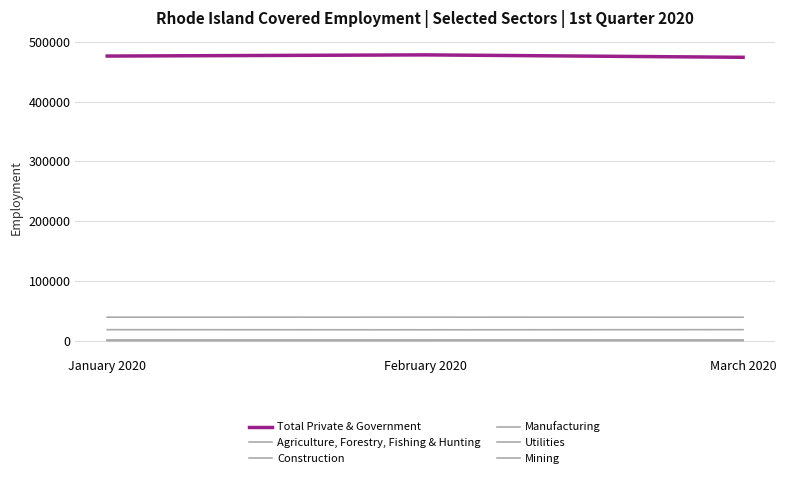

What is the difference between the highest and lowest values at January 2020?

475816